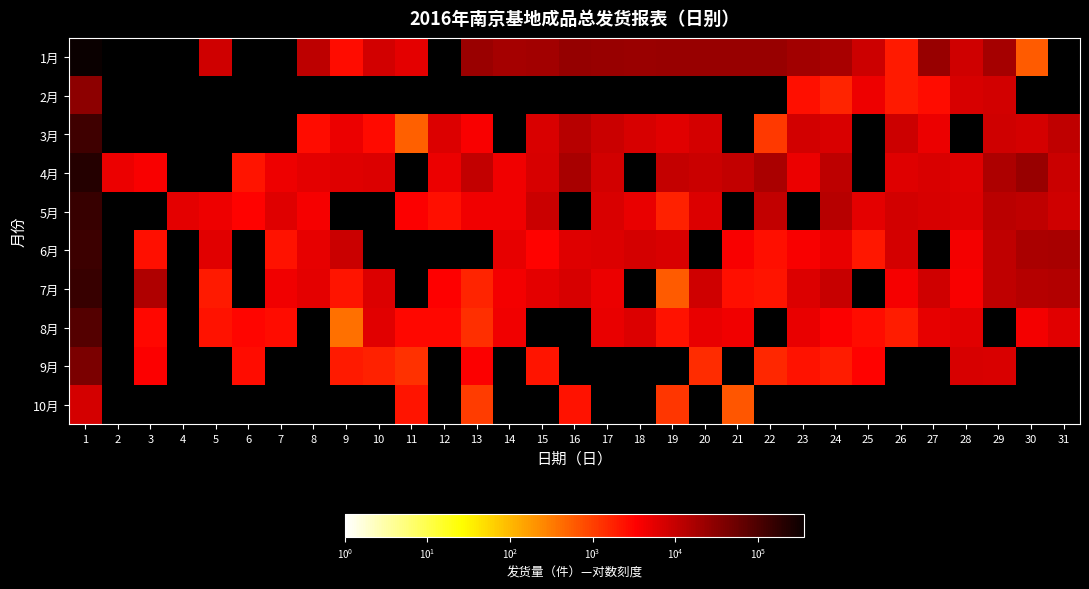

What is the difference between the maximum and minimum values in the 8月 series?

85871.0